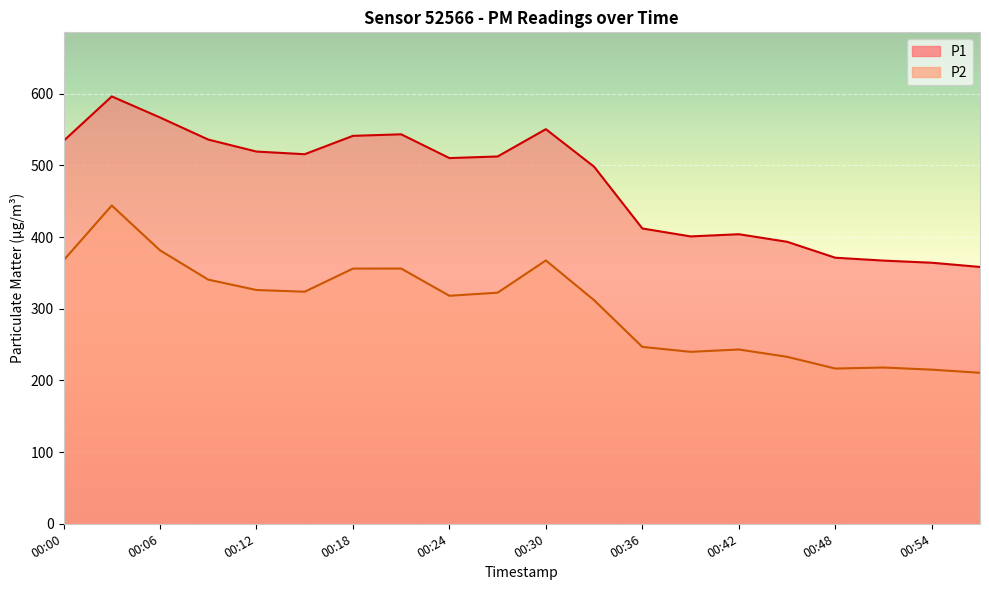

Which label corresponds to the smallest value in the chart?

00:57